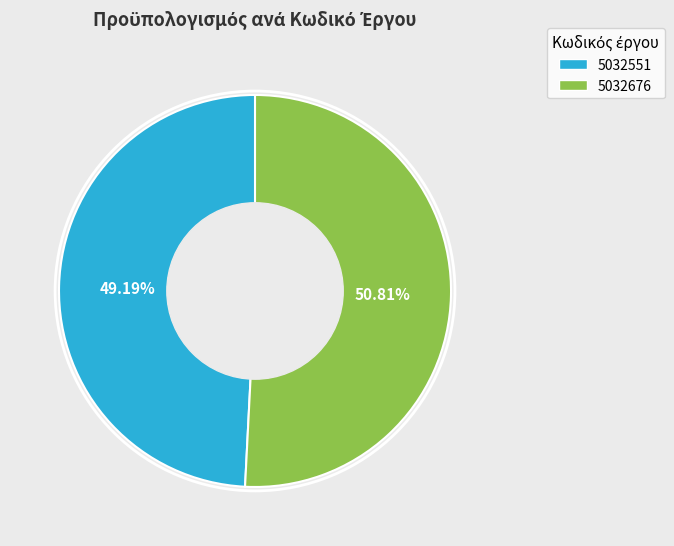

Rank the categories by value from lowest to highest.

5032551, 5032676